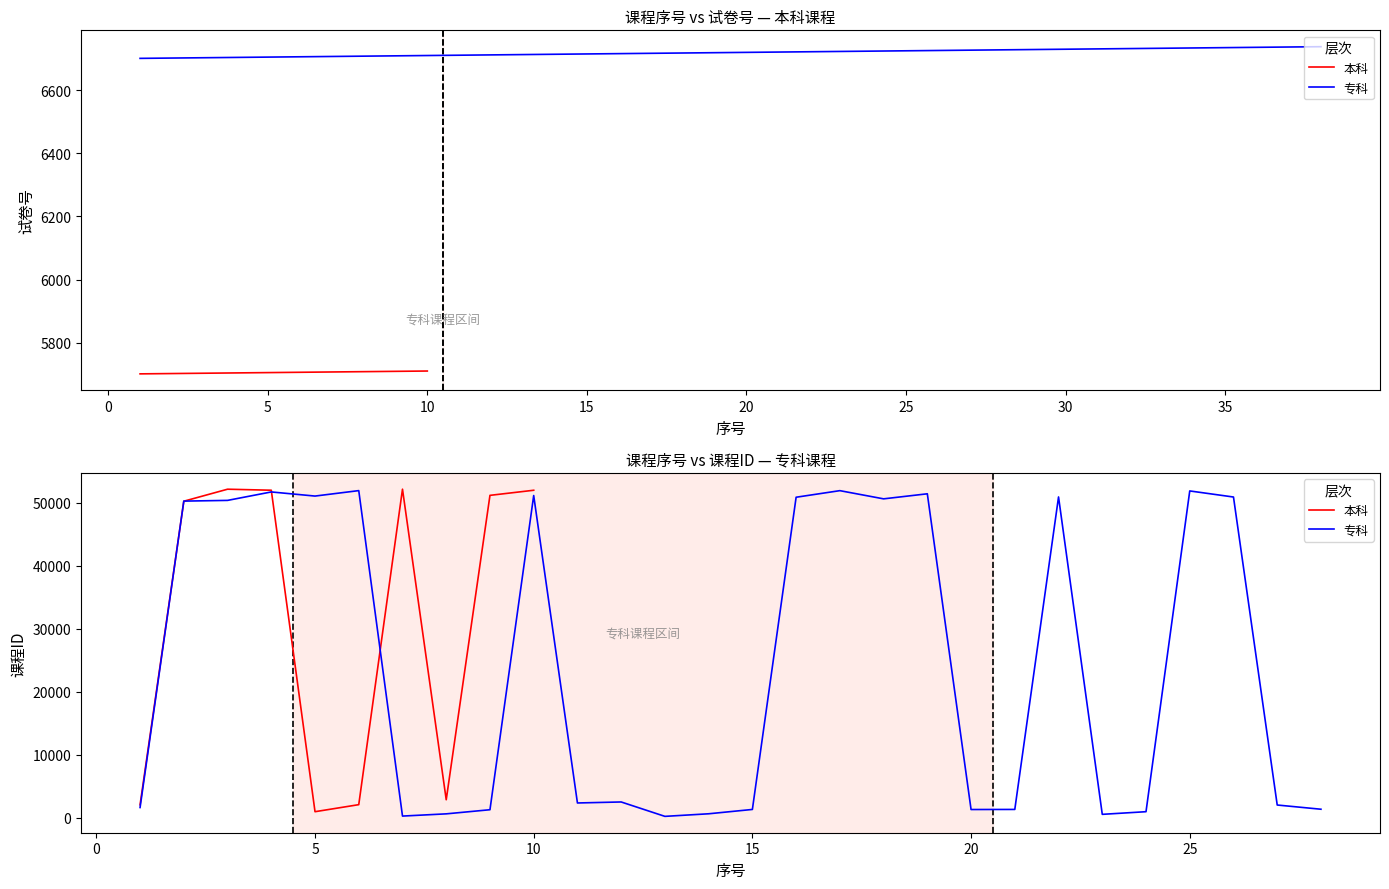

What is the sum of all values?

57055